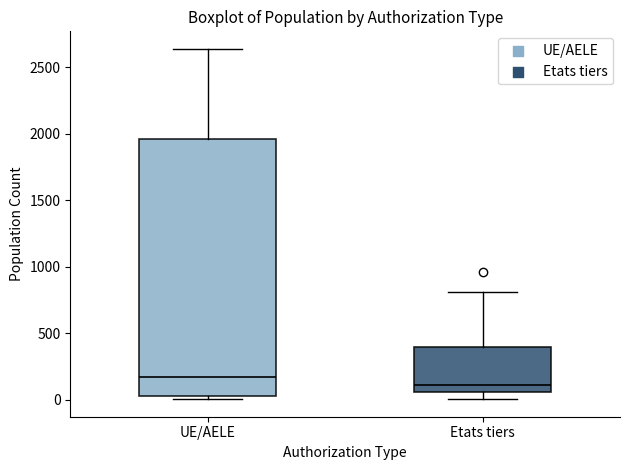

Reading left to right, read every box against the y-axis: the position of its median line, the range the box covers, and the ends of its whiskers. The values are not printed on the chart, so give them approximately, as read against the axis.

UE/AELE: median 150, box 50 to 1950, whiskers 0 to 2650
Etats tiers: median 100, box 50 to 400, whiskers 0 to 800